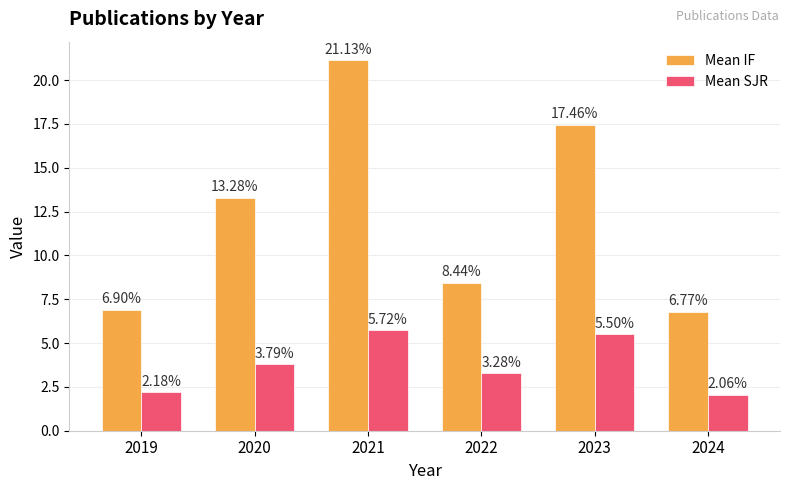

Which series has the largest total across all categories?

Mean IF